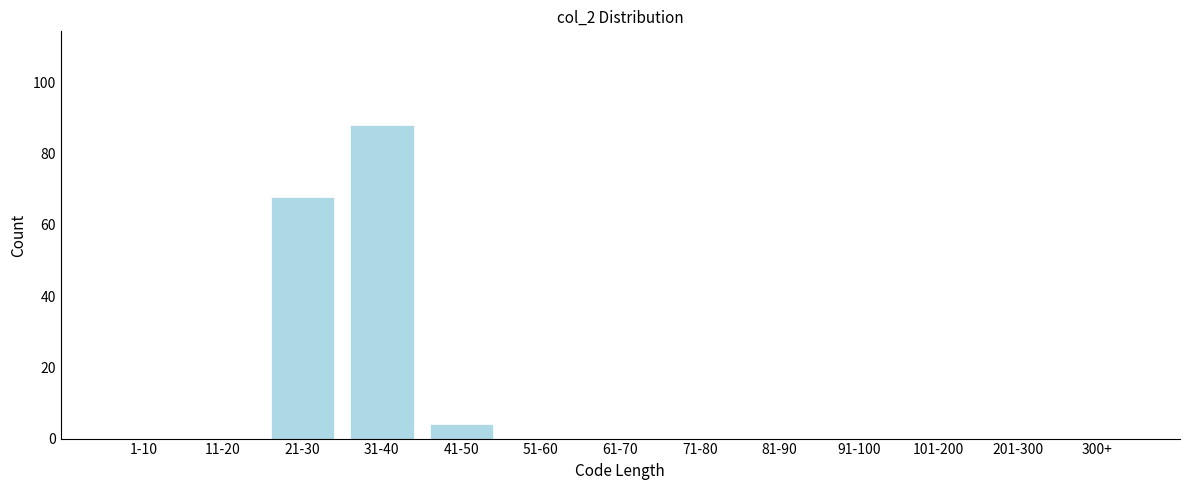

Reading left to right, list all the values displayed in this chart.

1-10=0	11-20=0	21-30=68	31-40=88	41-50=4	51-60=0	61-70=0	71-80=0	81-90=0	91-100=0	101-200=0	201-300=0	300+=0